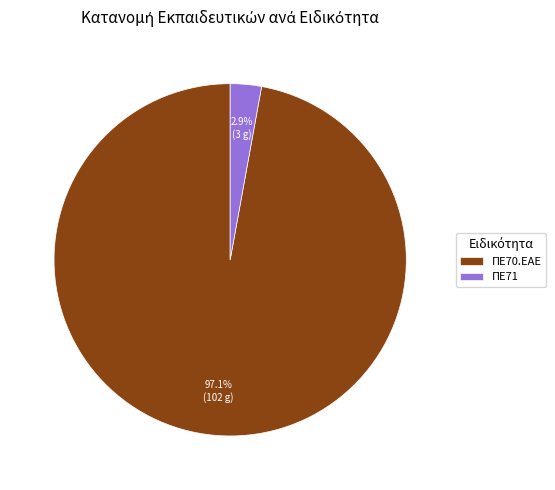

To the nearest percent, what portion does ΠΕ71 represent?

3%